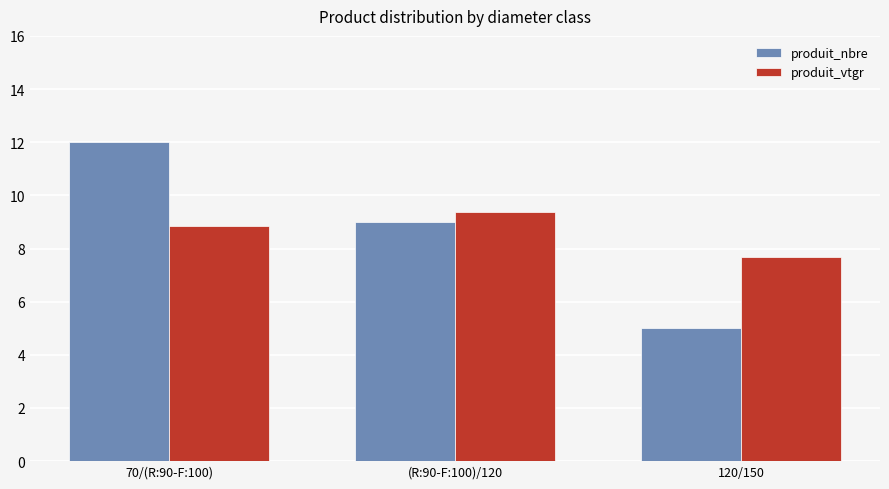

What value does the produit_nbre series have at 120/150?

5.0